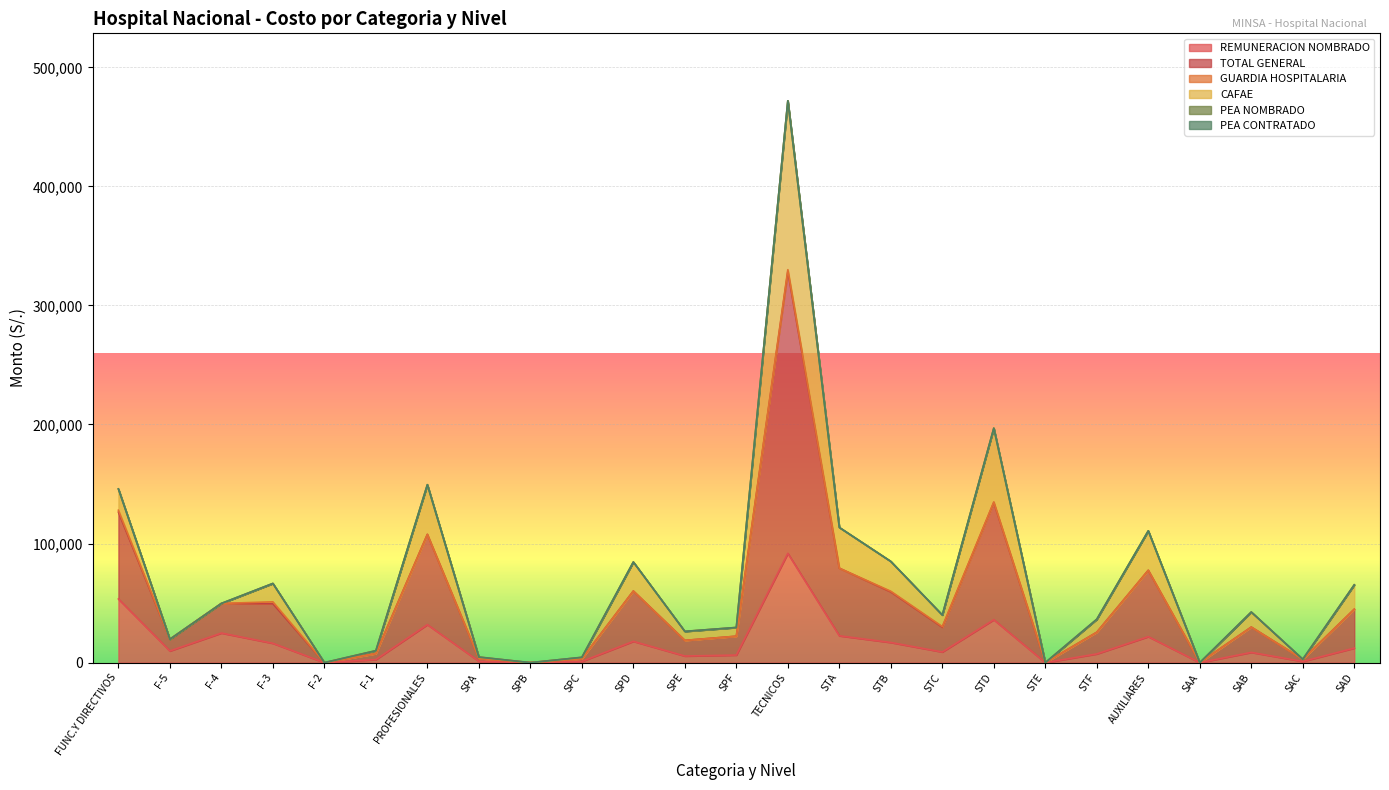

What is the greatest value displayed?

471898.4